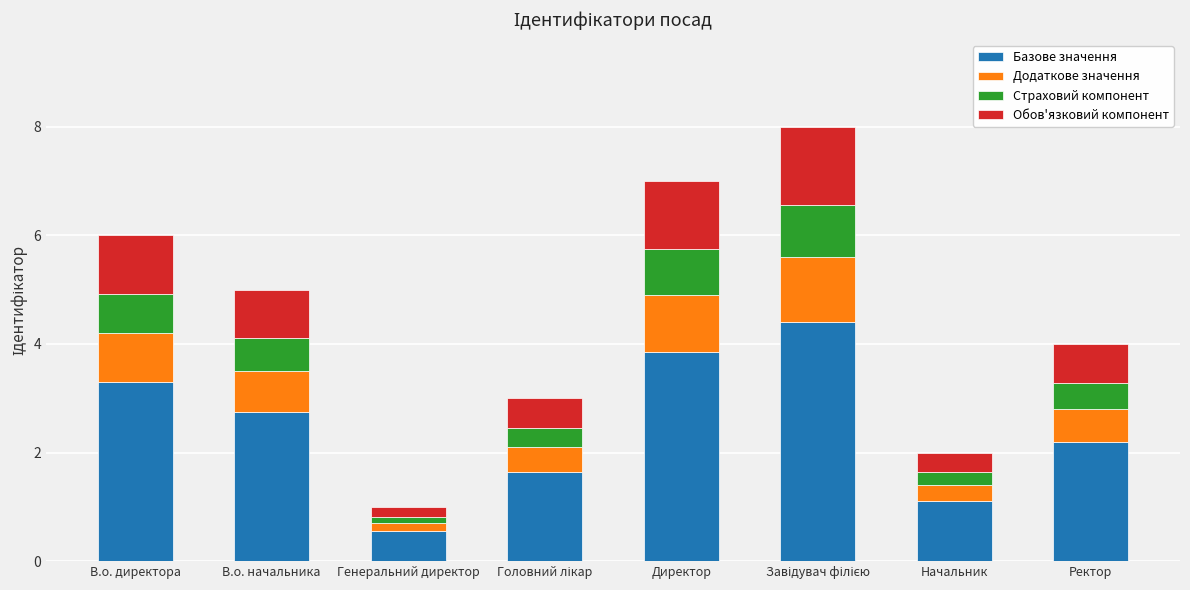

What is the total value across all series at Генеральний директор?

1.0